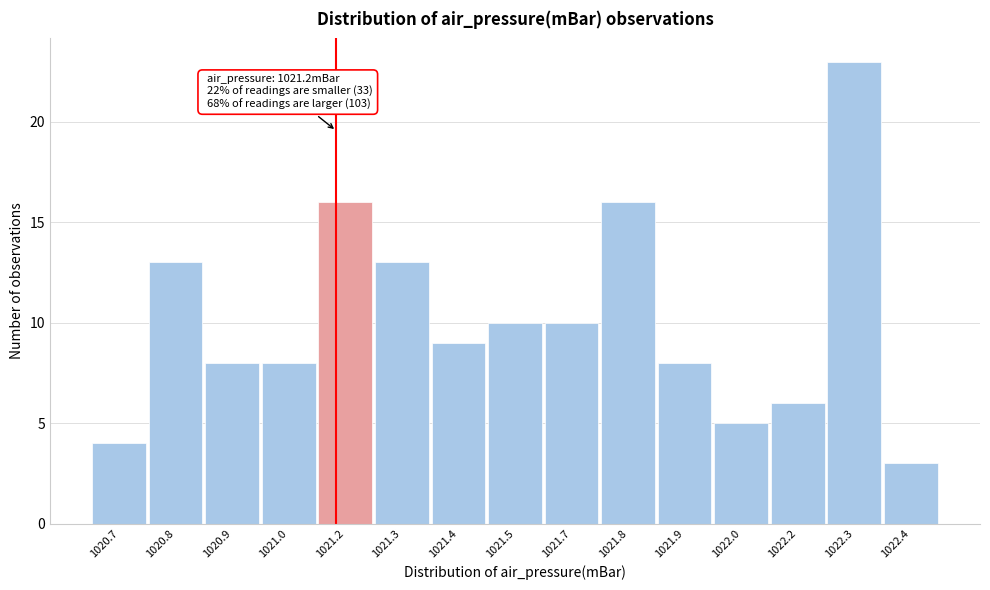

Reading right to left, extract all data points from this chart.

3	23	6	5	8	16	10	10	9	13	16	8	8	13	4